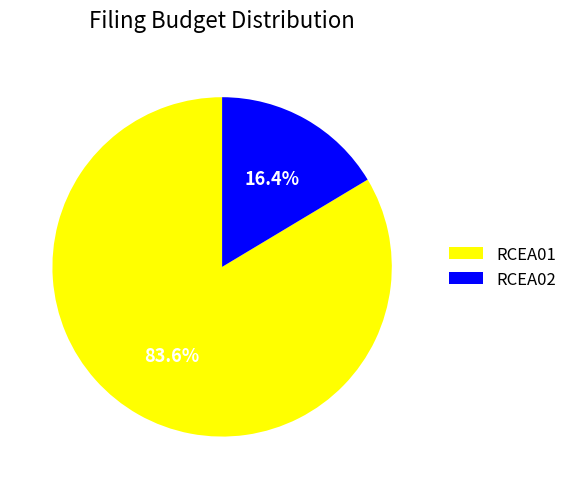

Rank the categories by value from highest to lowest.

RCEA01, RCEA02